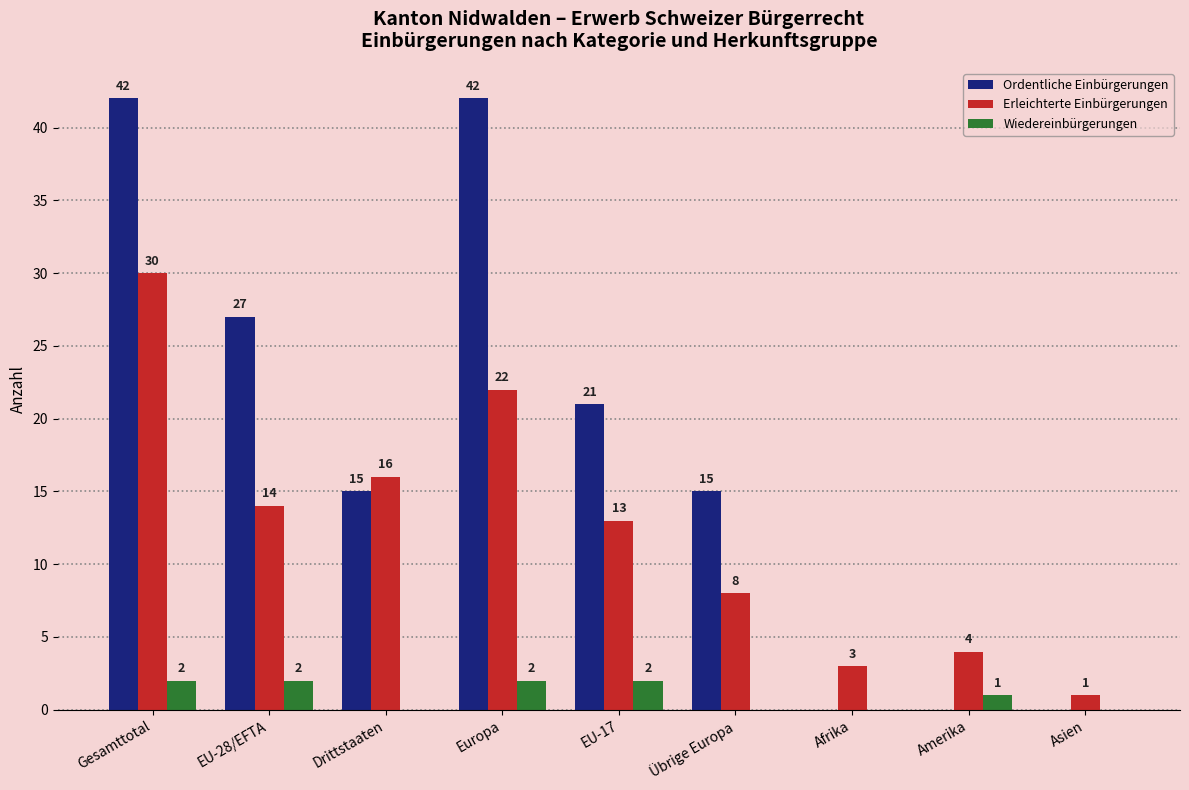

Is the value of Erleichterte Einbürgerungen at Asien greater than the value of Wiedereinbürgerungen at Afrika?

Yes